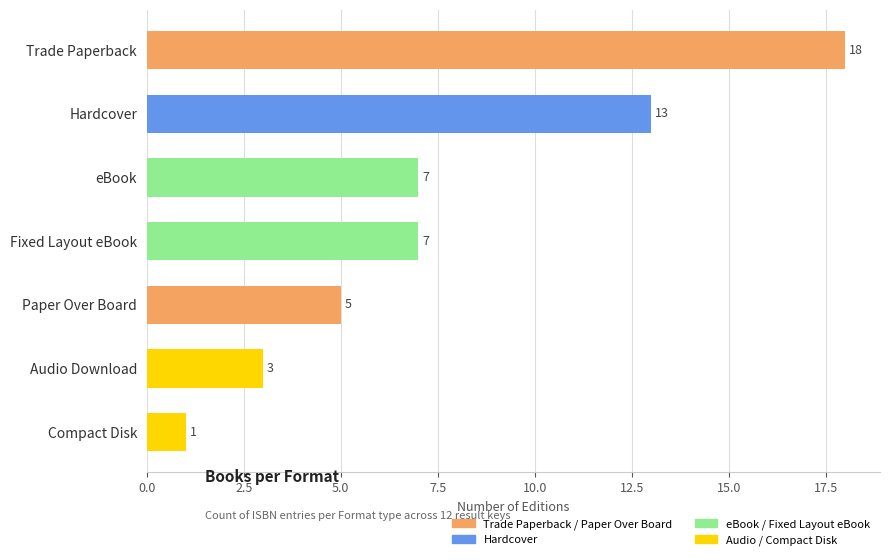

What is the value of the 2nd bar from the top?

13